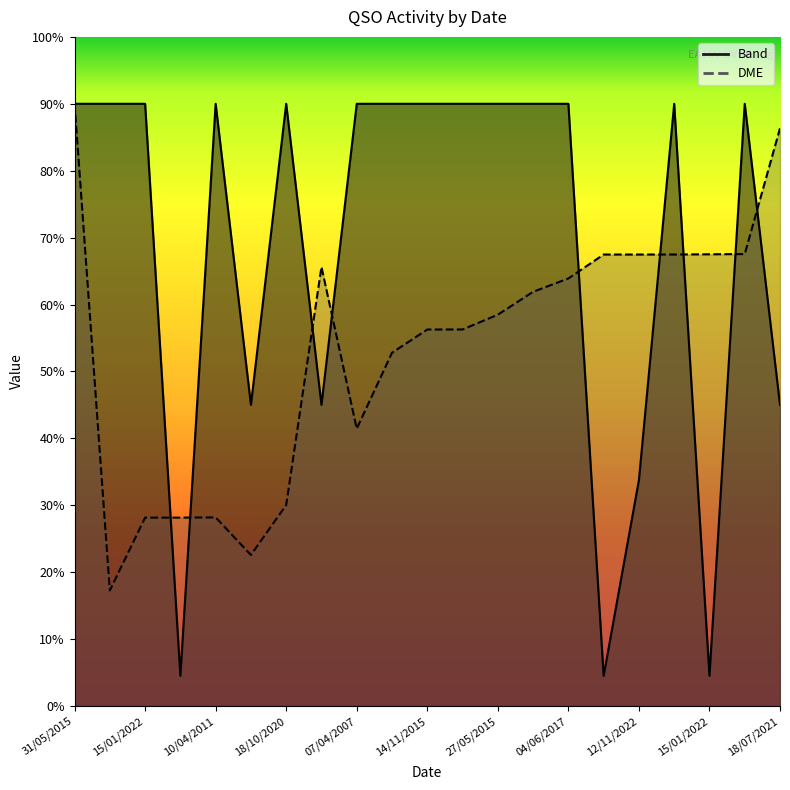

How many distinct data groups are displayed?

2